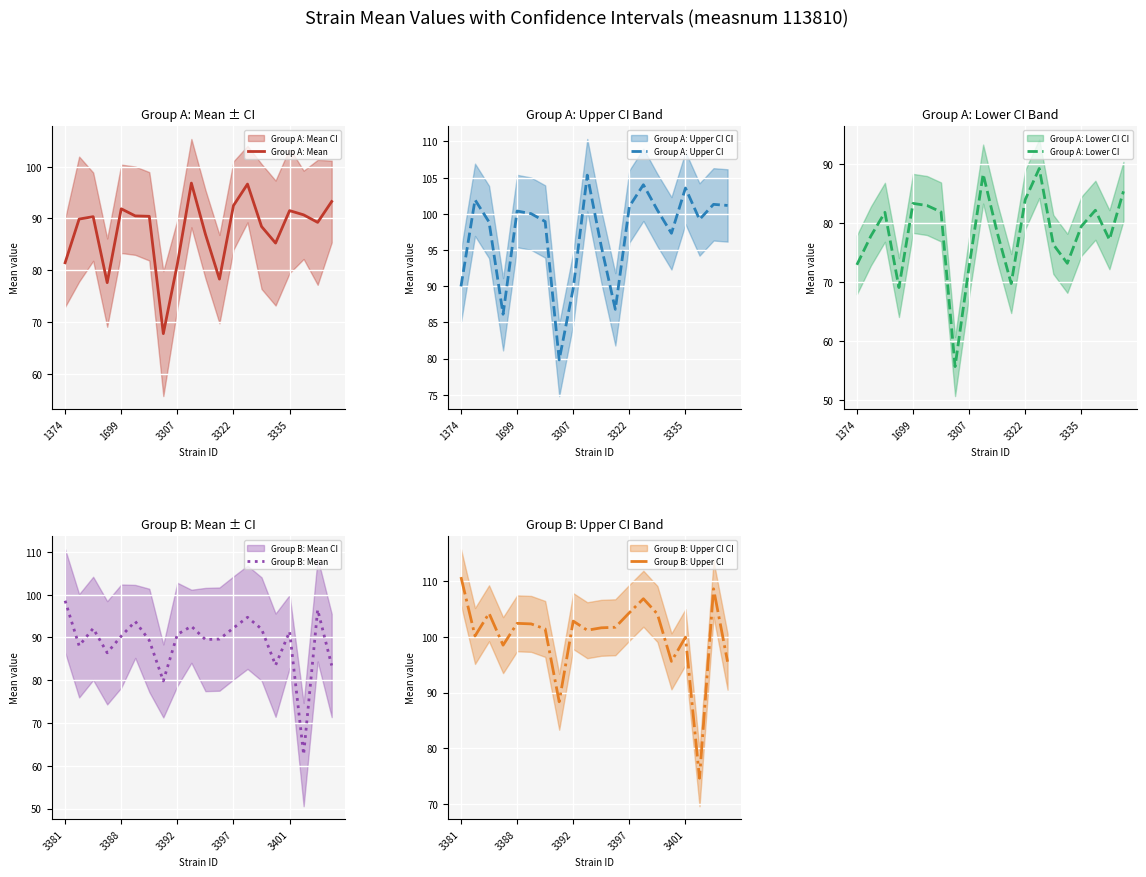

What is the lowest value of the Group A: Mean series?

67.7